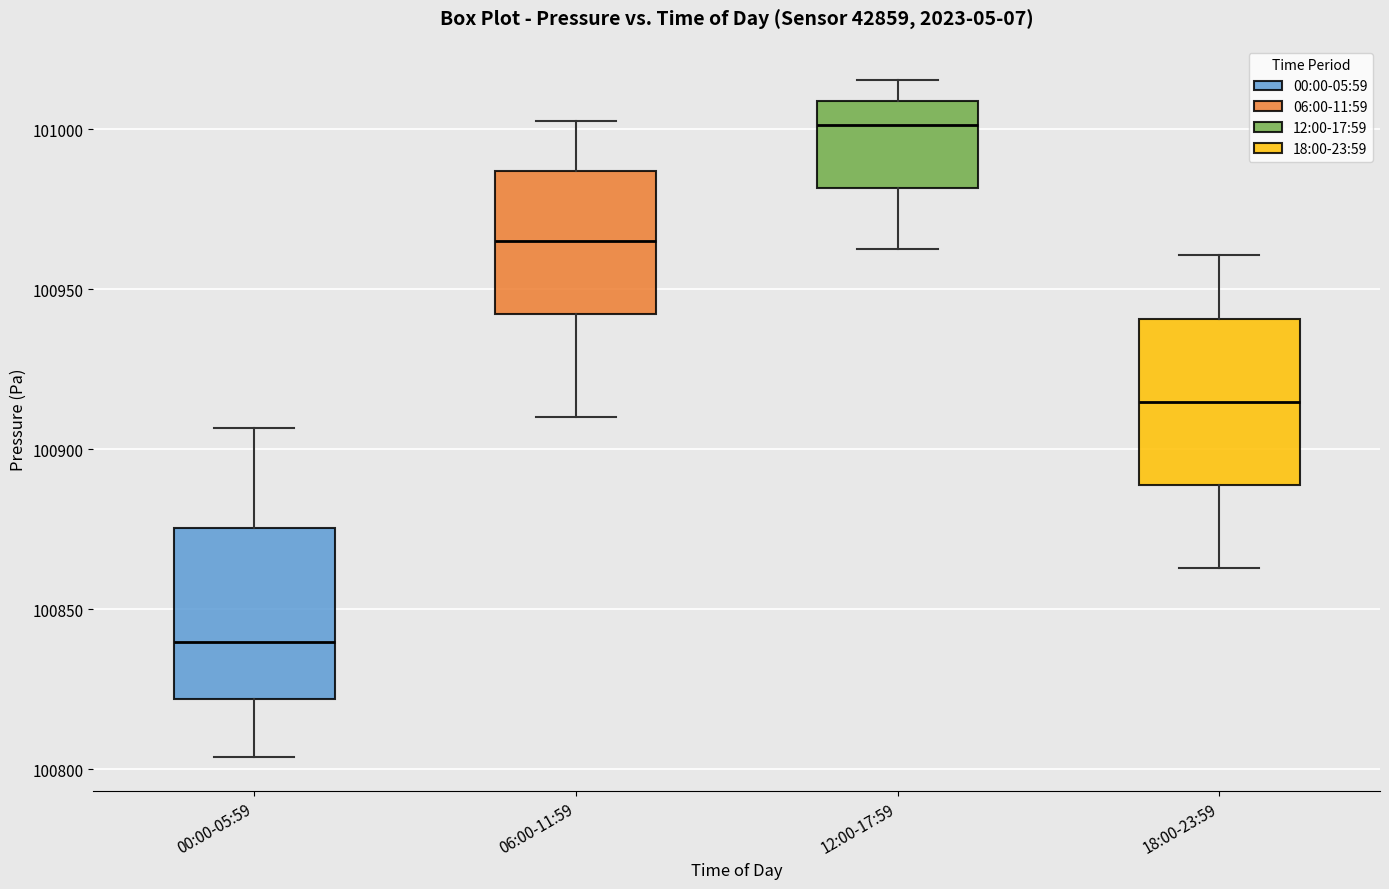

Reading left to right, transcribe this box plot: for each box, give where its median line is, the range the box spans, and where its two whiskers end, as read against the y-axis. The values are not printed on the chart, so give them approximately, as read against the axis.

00:00-05:59: median 100840, box 100820 to 100875, whiskers 100805 to 100905
06:00-11:59: median 100965, box 100940 to 100985, whiskers 100910 to 101005
12:00-17:59: median 101000, box 100980 to 101010, whiskers 100965 to 101015
18:00-23:59: median 100915, box 100890 to 100940, whiskers 100865 to 100960